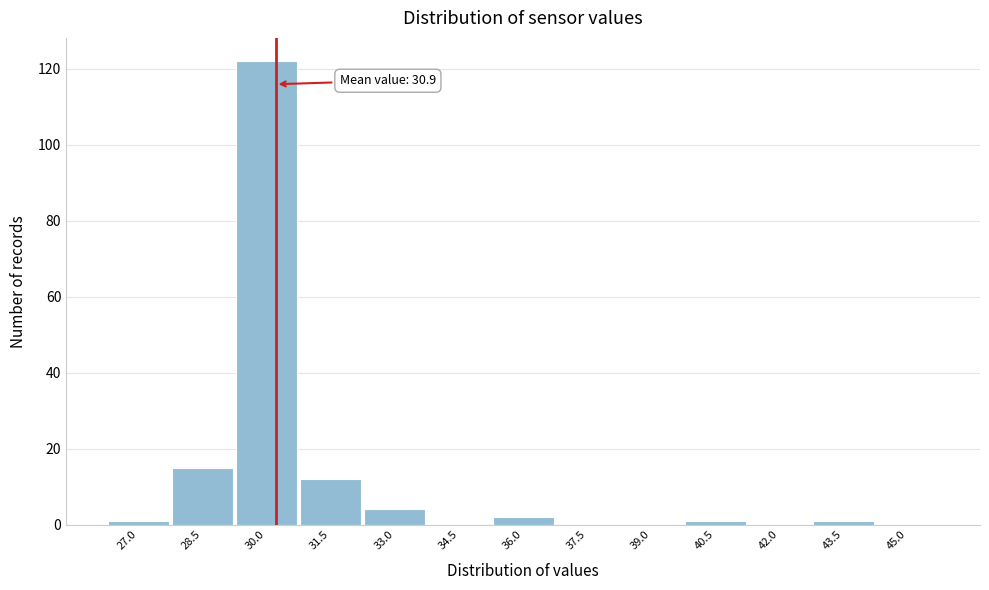

Reading left to right, transcribe all the data shown in this chart.

27.0=1	28.5=15	30.0=122	31.5=12	33.0=4	34.5=0	36.0=2	37.5=0	39.0=0	40.5=1	42.0=0	43.5=1	45.0=0